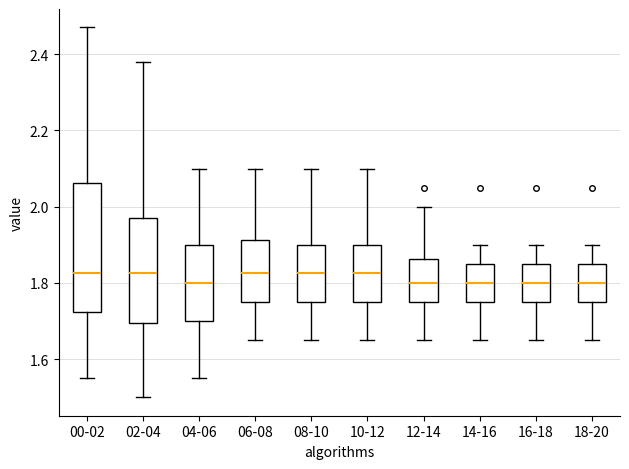

Reading left to right, transcribe this box plot: for each box, give where its median line is, the range the box spans, and where its two whiskers end, as read against the y-axis. The values are not printed on the chart, so give them approximately, as read against the axis.

00-02: median 1.82, box 1.72 to 2.06, whiskers 1.56 to 2.48
02-04: median 1.82, box 1.70 to 1.98, whiskers 1.50 to 2.38
04-06: median 1.80, box 1.70 to 1.90, whiskers 1.56 to 2.10
06-08: median 1.82, box 1.76 to 1.92, whiskers 1.66 to 2.10
08-10: median 1.82, box 1.76 to 1.90, whiskers 1.66 to 2.10
10-12: median 1.82, box 1.76 to 1.90, whiskers 1.66 to 2.10
12-14: median 1.80, box 1.76 to 1.86, whiskers 1.66 to 2.00
14-16: median 1.80, box 1.76 to 1.86, whiskers 1.66 to 1.90
16-18: median 1.80, box 1.76 to 1.86, whiskers 1.66 to 1.90
18-20: median 1.80, box 1.76 to 1.86, whiskers 1.66 to 1.90